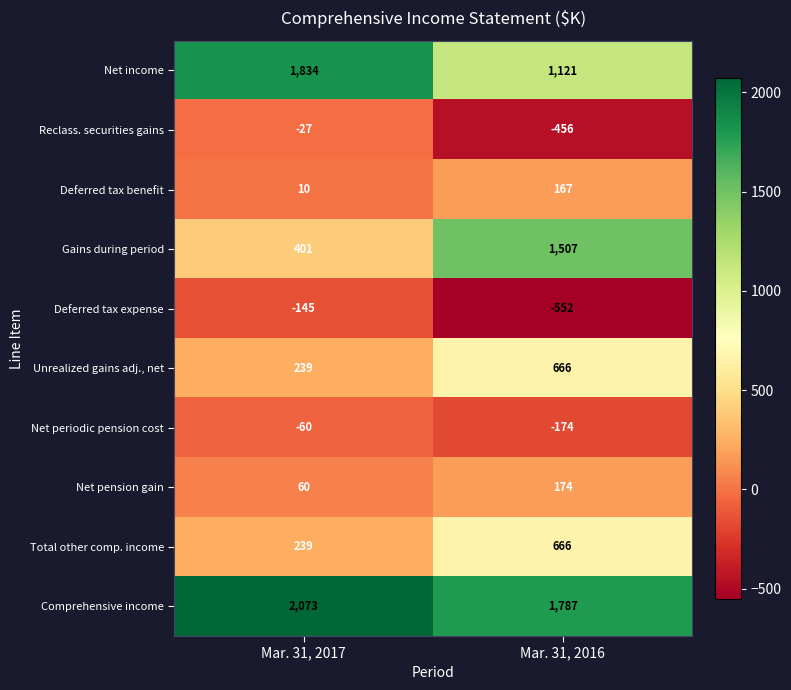

Is it true that Deferred tax benefit equals 167 at Mar. 31, 2016?

True